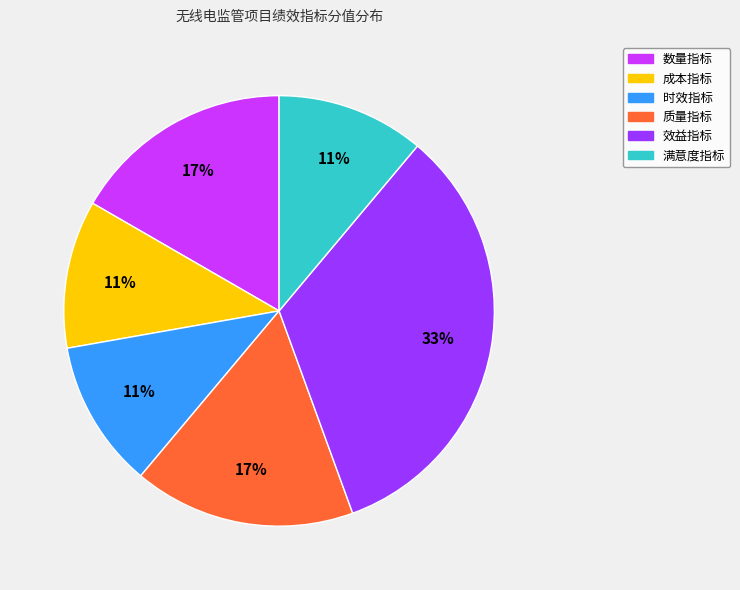

What percentage is the 时效指标 slice, to the nearest percent?

11%